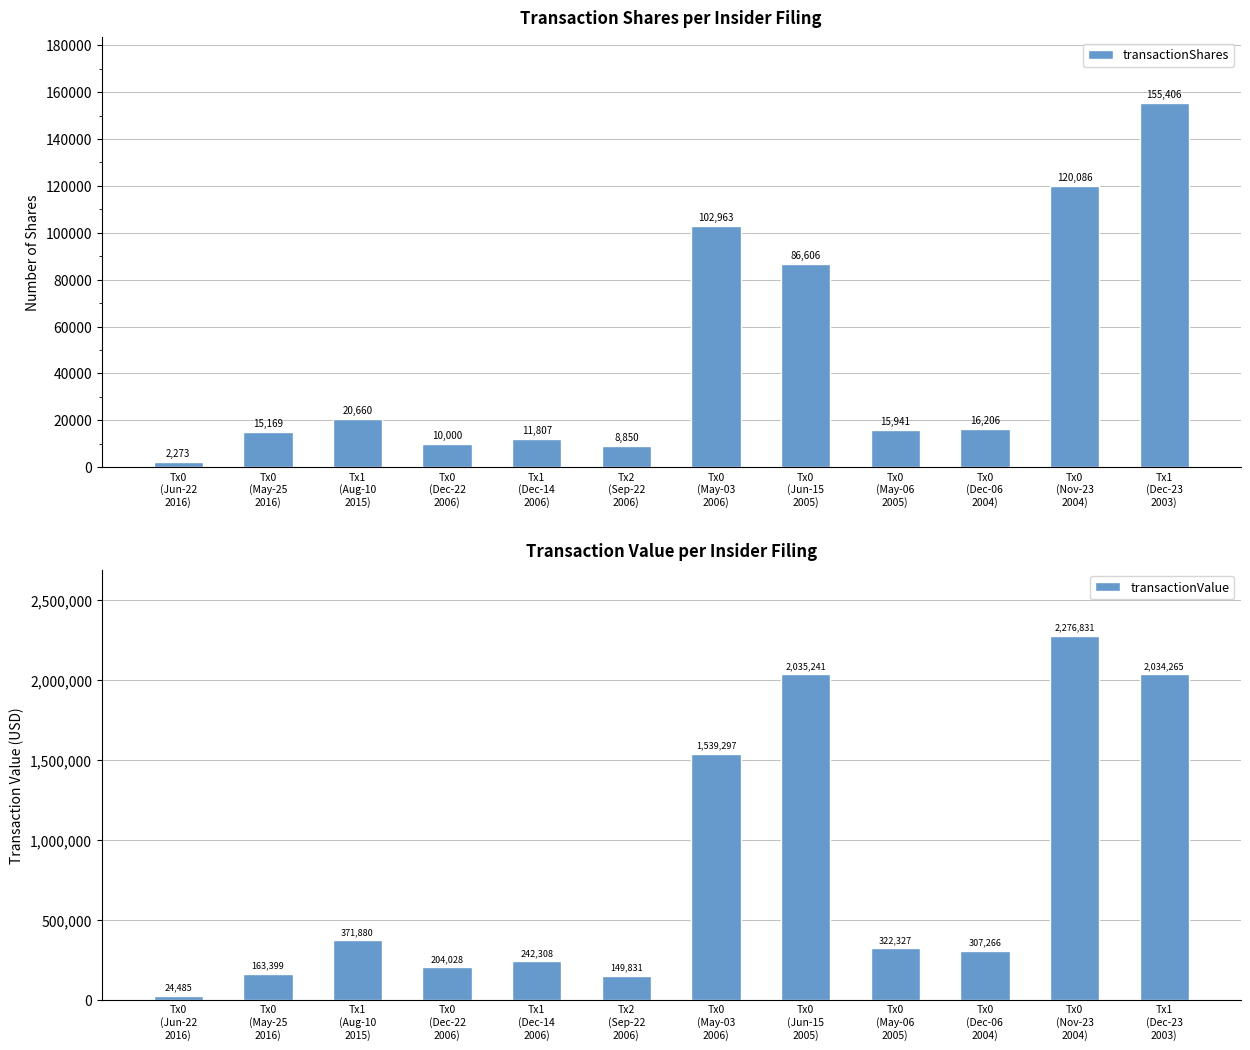

What is the difference between the transactionValue values at Tx0
(May-25
2016) and Tx0
(May-06
2005)?

158928